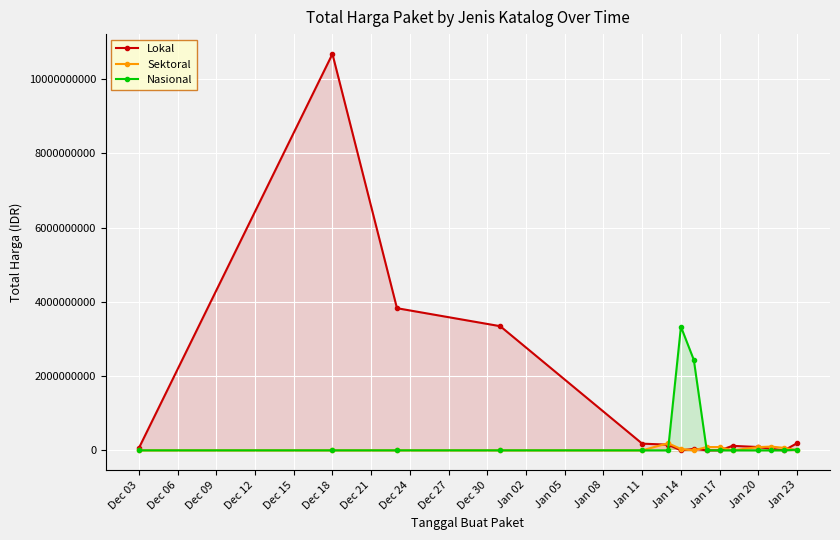

What are all the series names shown in the legend?

Lokal, Sektoral, Nasional